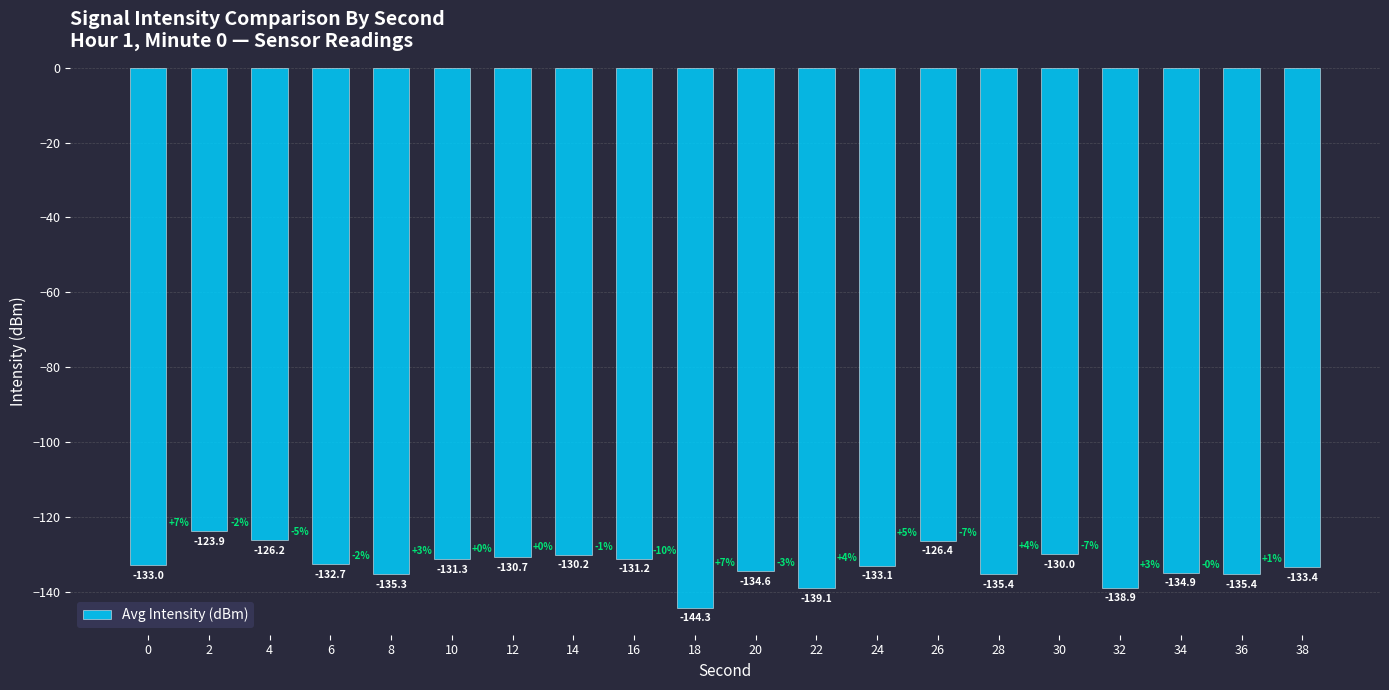

Where does the data first go above -132?

2